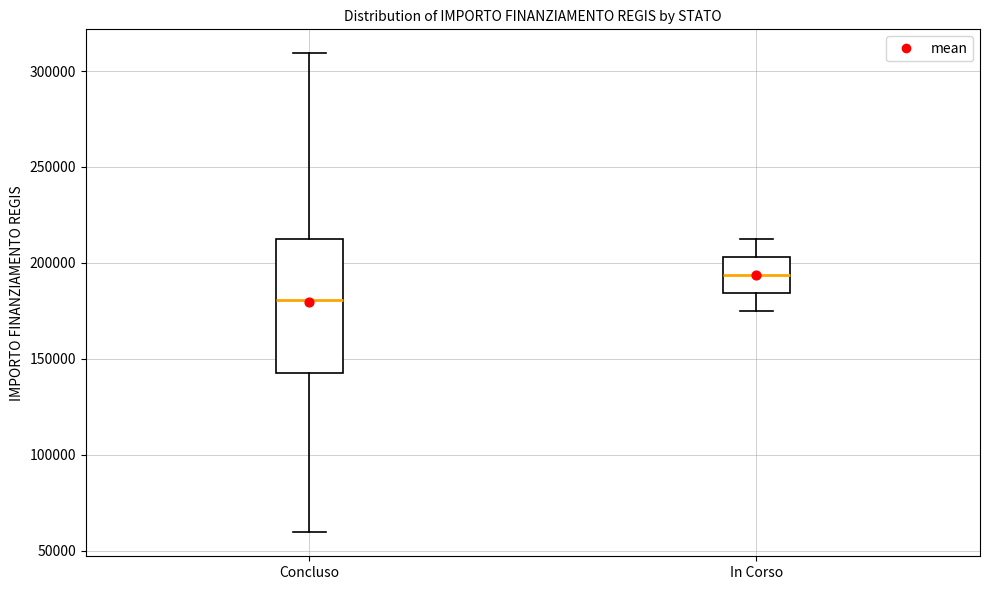

Where is the lower edge of the box for Concluso on the y-axis? The values are not printed on the chart, so give them approximately, as read against the axis.

145000